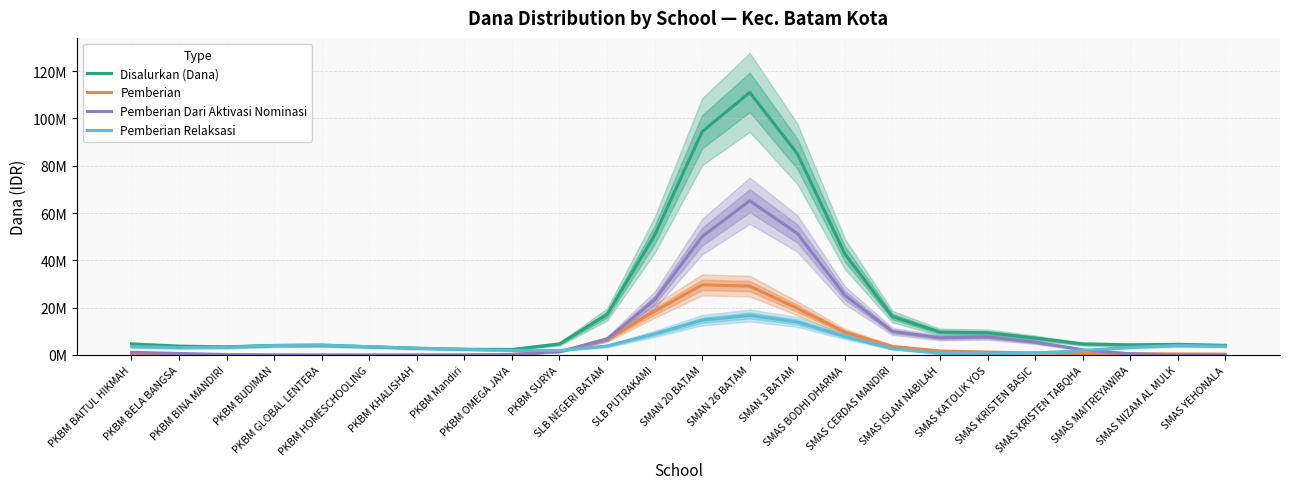

What is the label of the 3rd point from the right?

SMAS MAITREYAWIRA